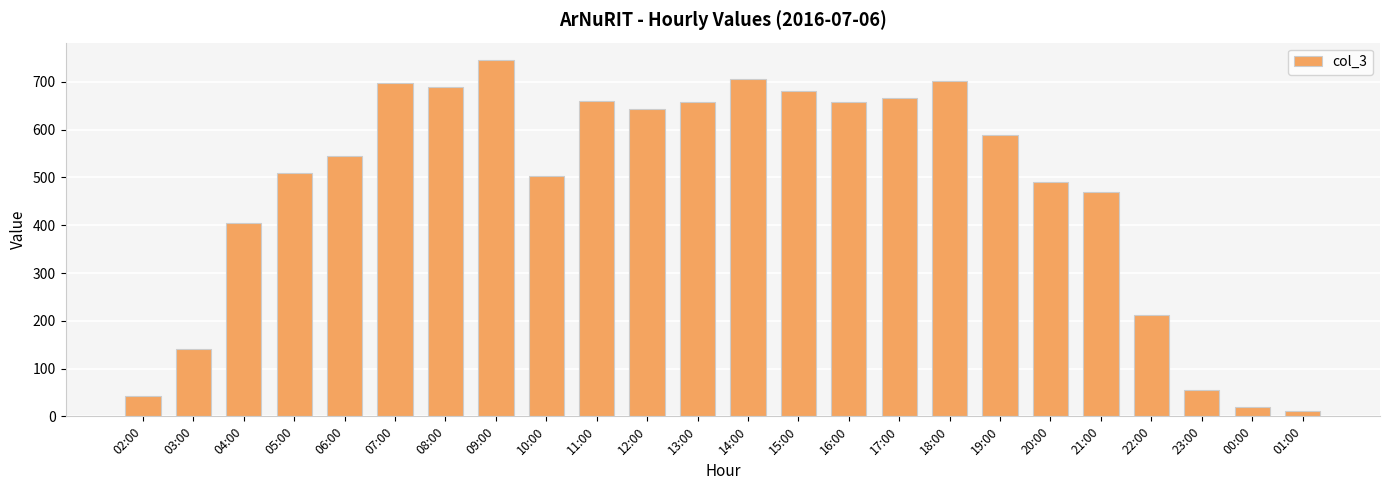

What is the smallest value displayed?

11